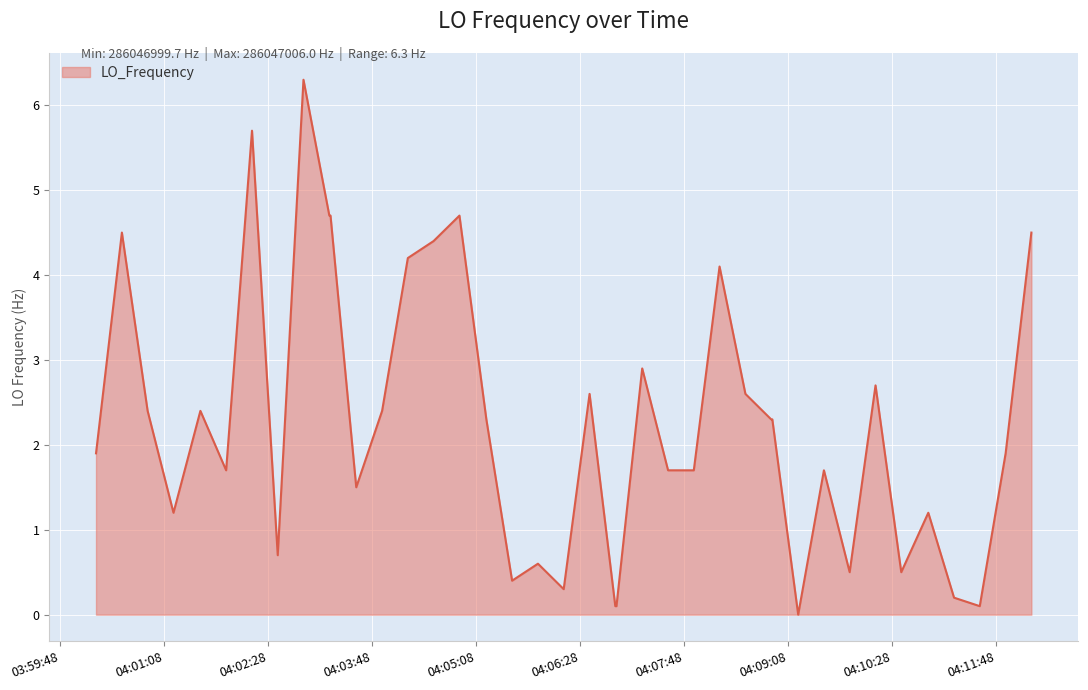

What is the greatest value displayed?

6.3